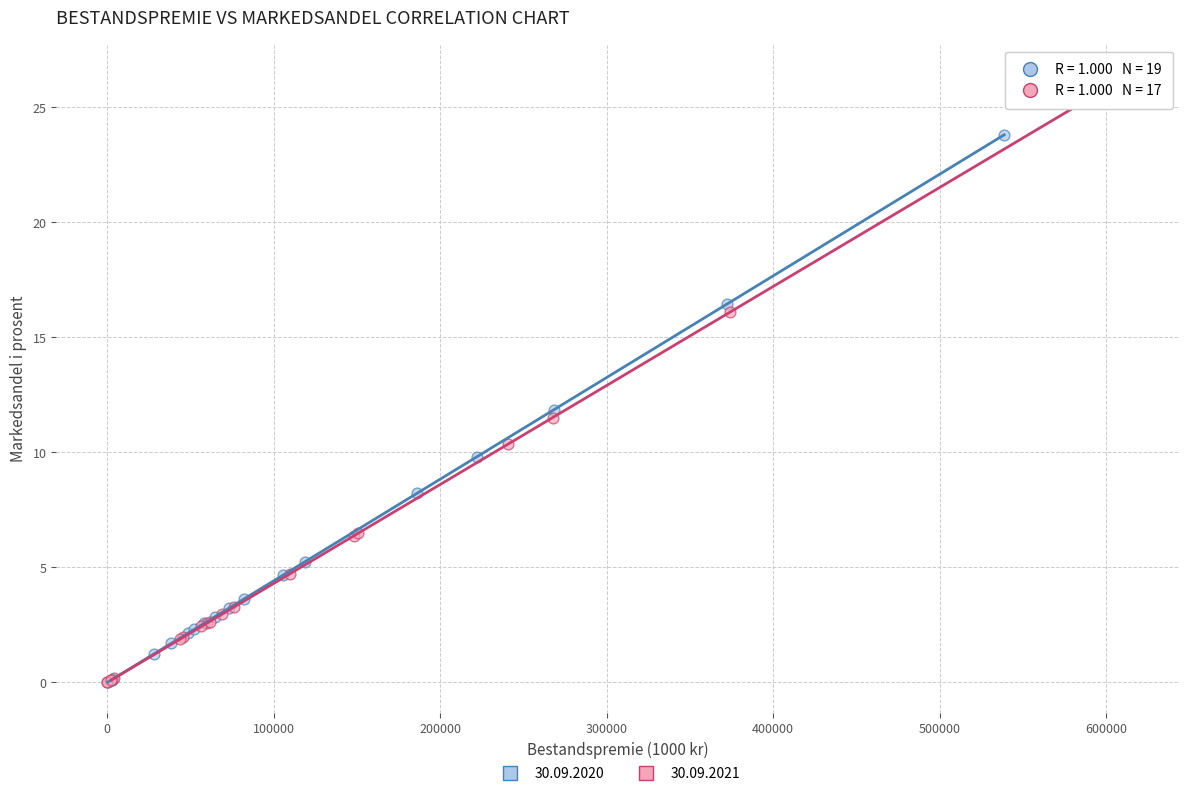

Which series reaches the maximum Y coordinate?

30.09.2021